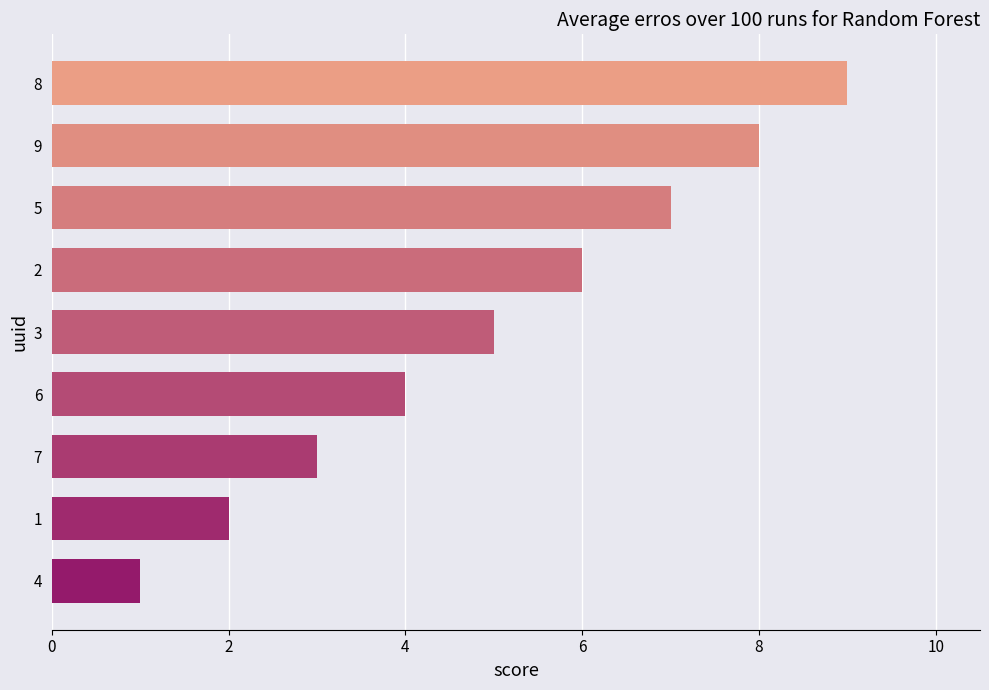

Approximately how many times larger is the value at 7 compared to 4?

3.0